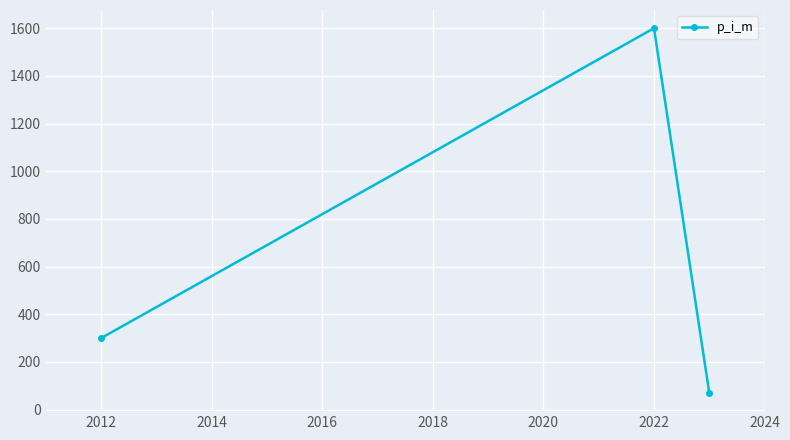

What is the minimum value shown in the chart?

70